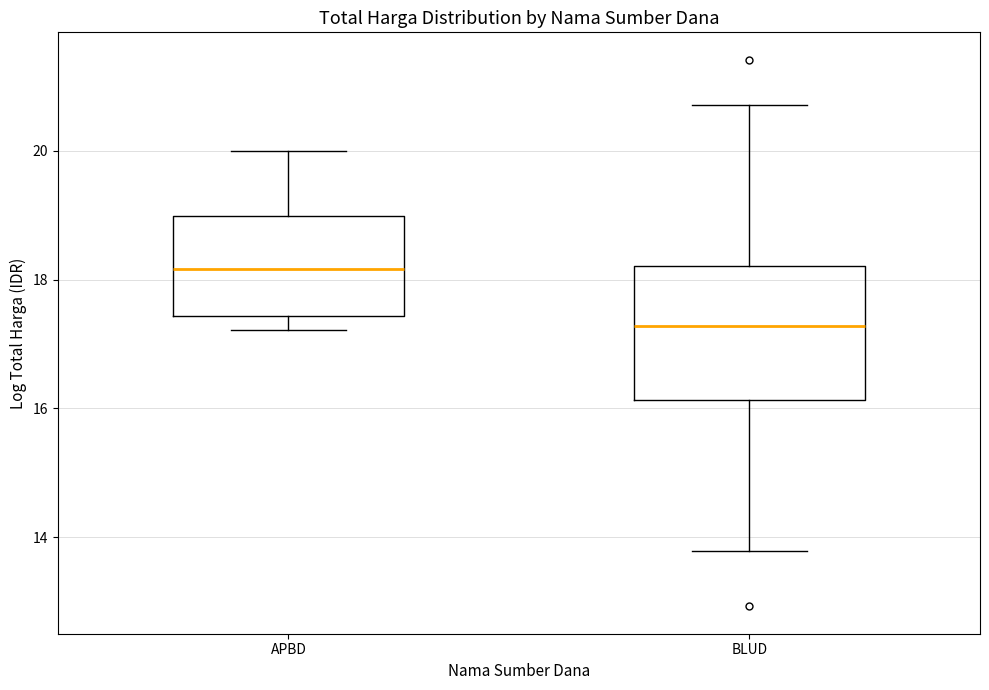

Which box is the tallest, from its lower edge to its upper edge?

BLUD